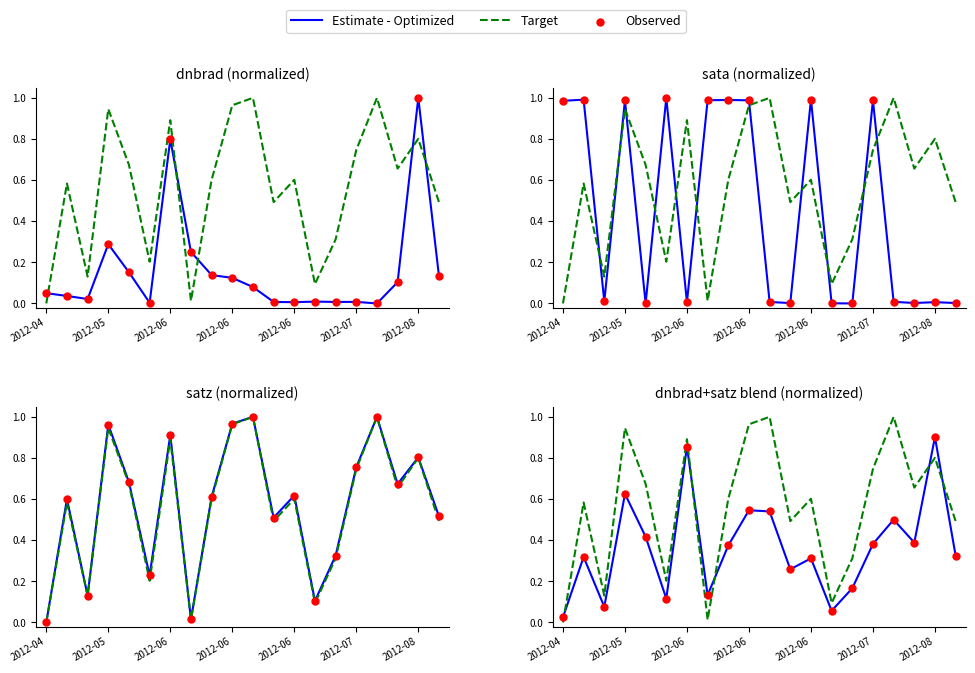

Which series reaches the maximum Y coordinate?

Target